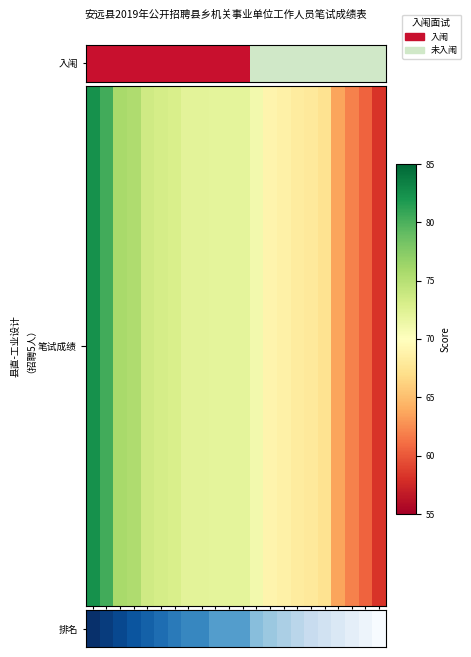

How many data points are less than 10?

9